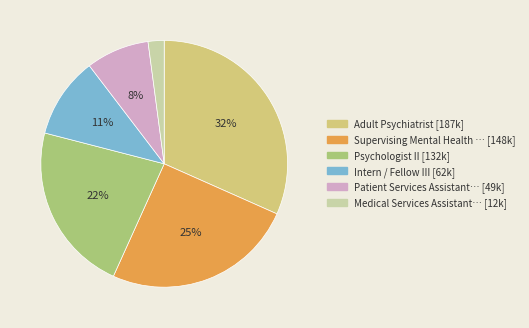

How many segments does this pie chart have?

6